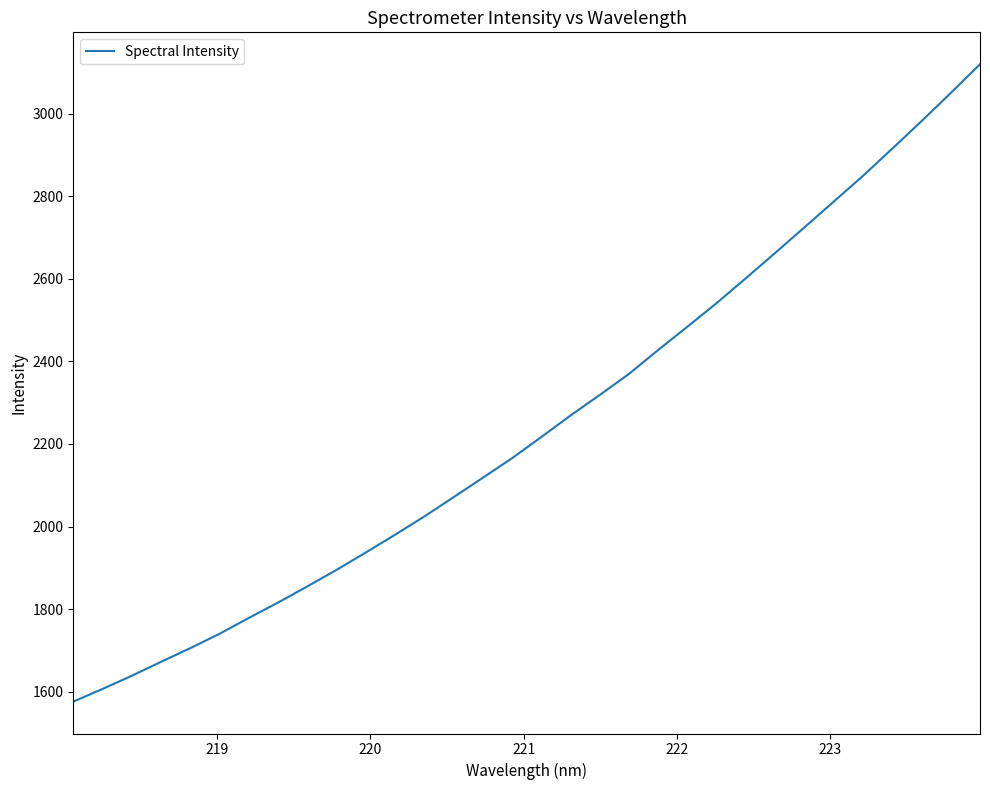

What is the difference between the maximum and minimum values?

1543.7